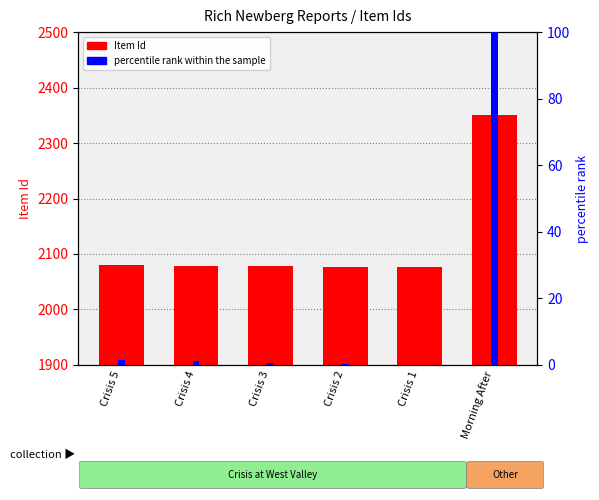

How many data points does each series have?

6